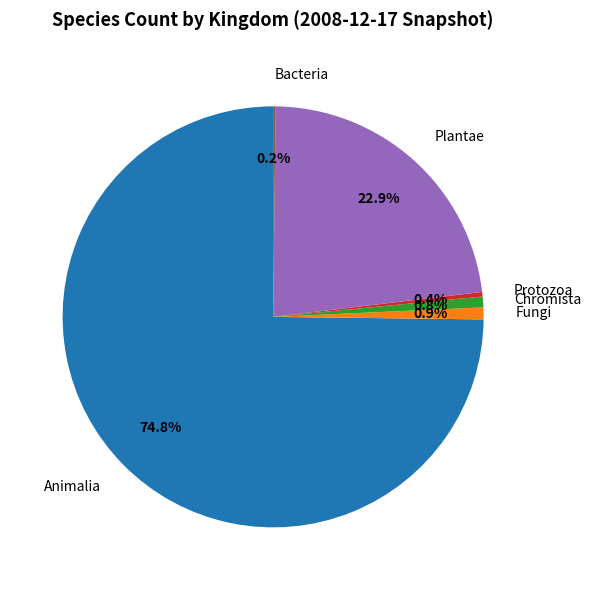

Is there a majority slice in this chart?

Yes